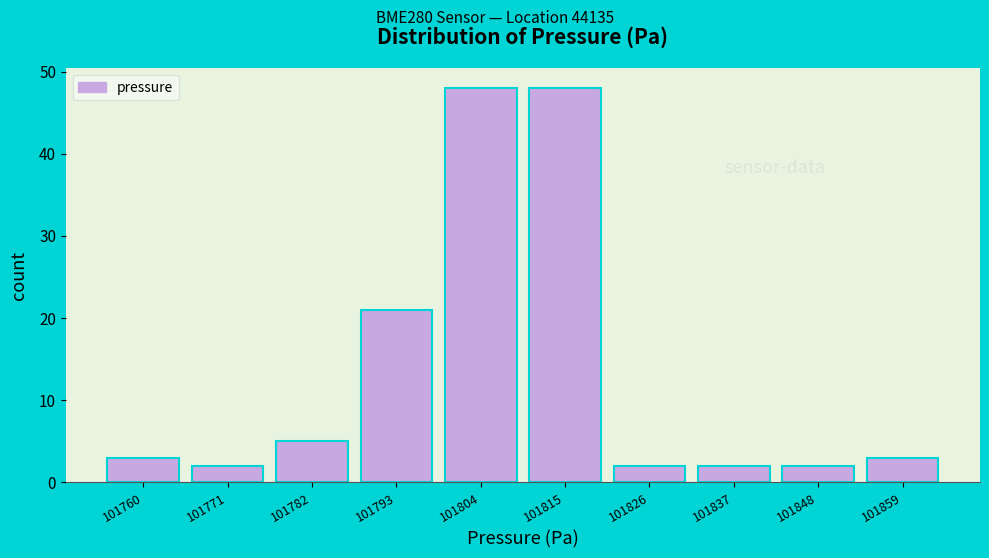

Reading right to left, list all the values displayed in this chart.

101859=3	101848=2	101837=2	101826=2	101815=48	101804=48	101793=21	101782=5	101771=2	101760=3